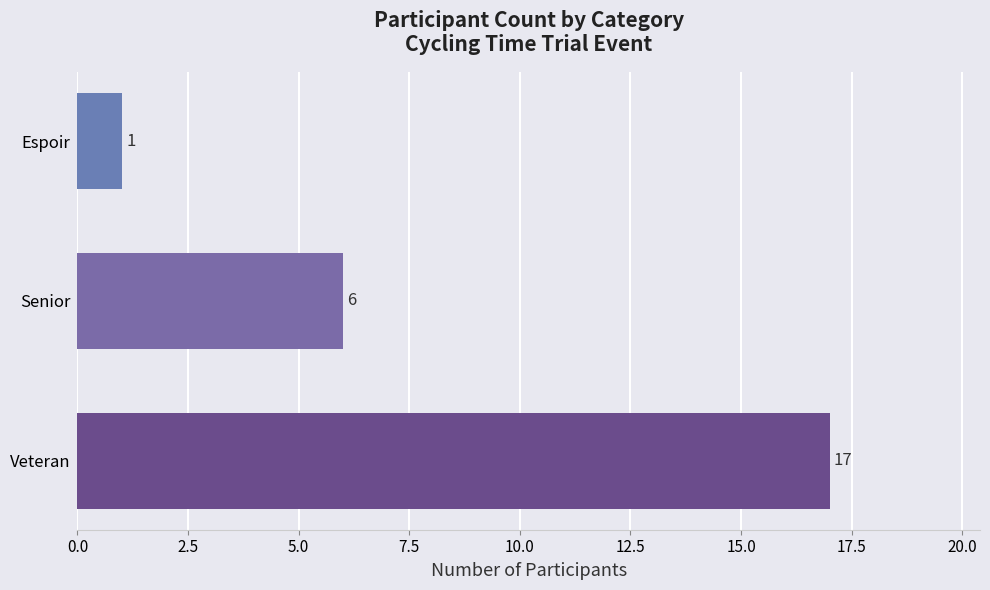

What is the difference between the values at Senior and Espoir?

5